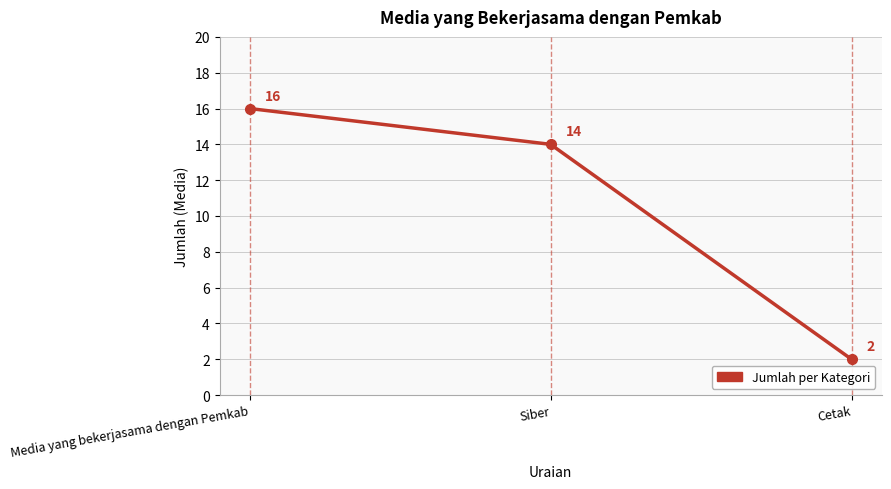

What is the difference between the maximum and minimum values?

14